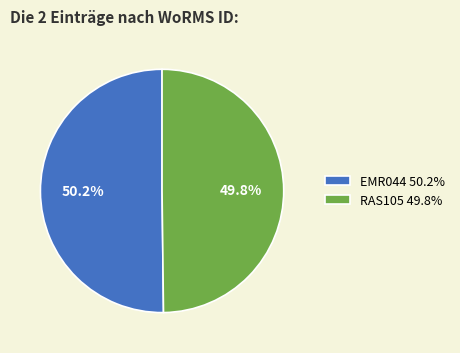

Is it true that EMR044 is 50% of the pie?

True